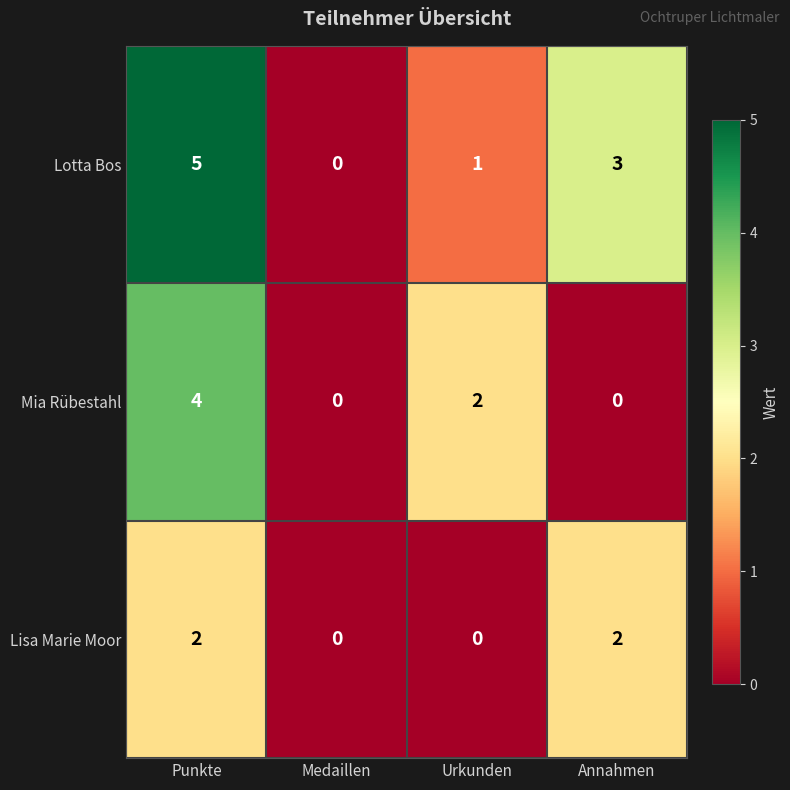

Reading left to right, what are all the values shown in this chart?

Lotta Bos: 5	0	1	3
Mia Rübestahl: 4	0	2	0
Lisa Marie Moor: 2	0	0	2